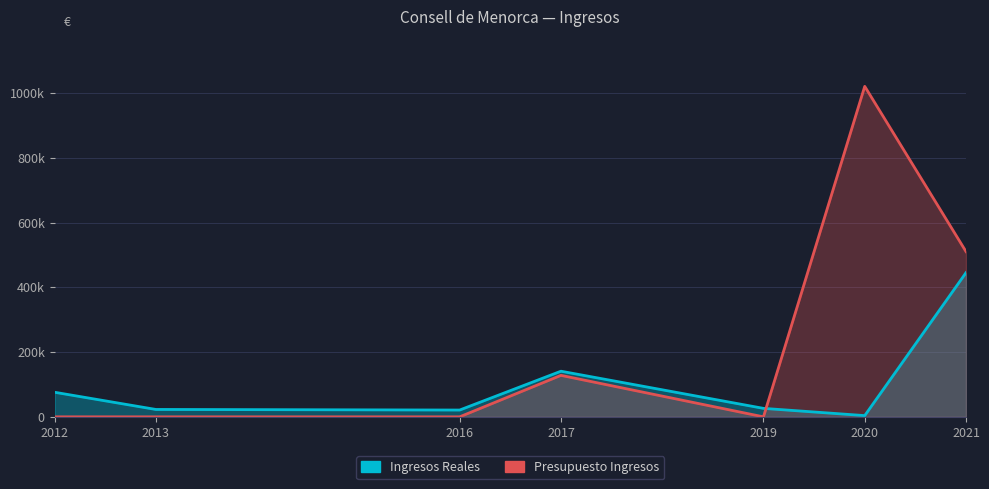

How many lines are shown in the chart?

2